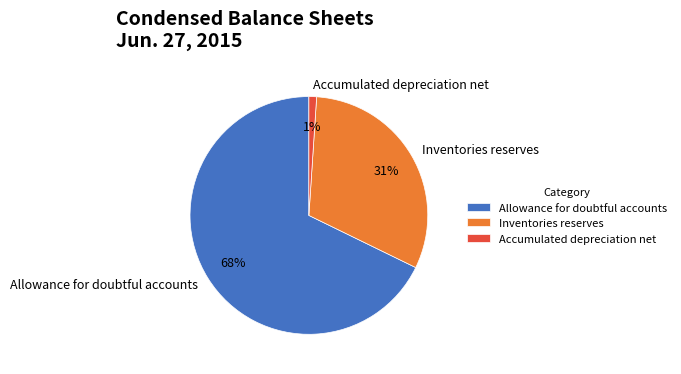

To the nearest percent, what is the difference between the largest and smallest slice percentages?

67%